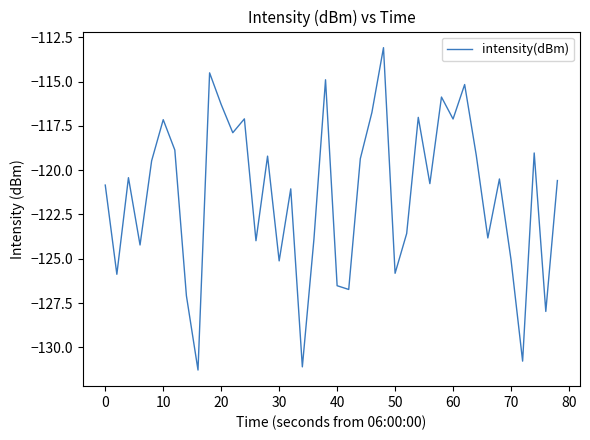

What is the maximum value shown in the chart?

-113.1